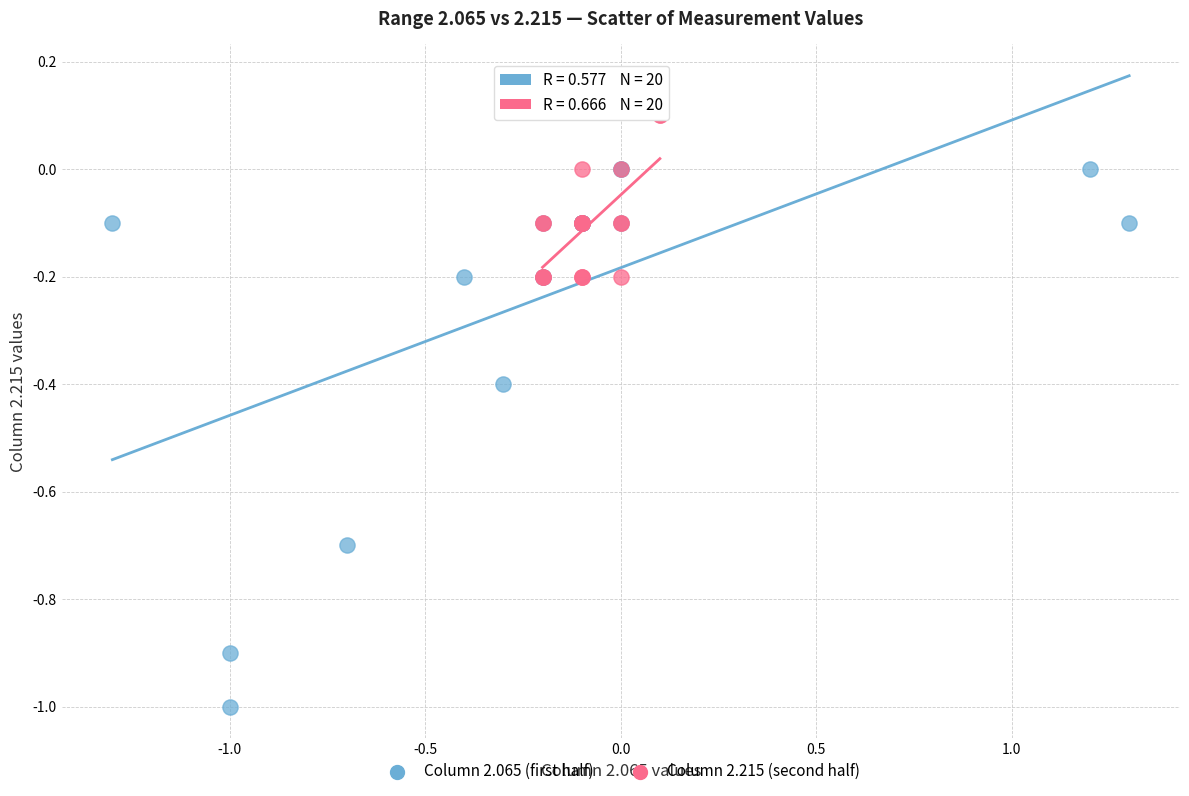

Which series has the largest Y range (max minus min)?

Column 2.065 (first half)